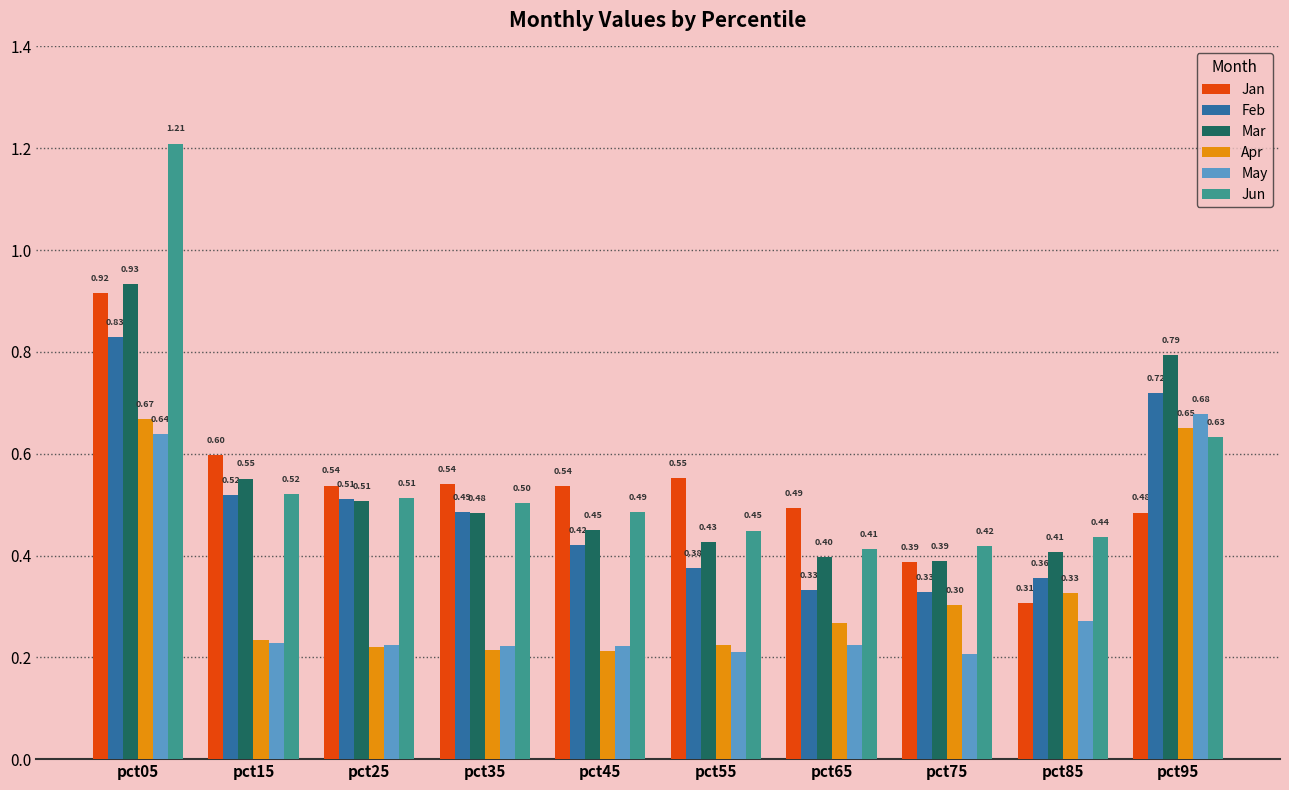

Which series has the largest total across all categories?

Jun